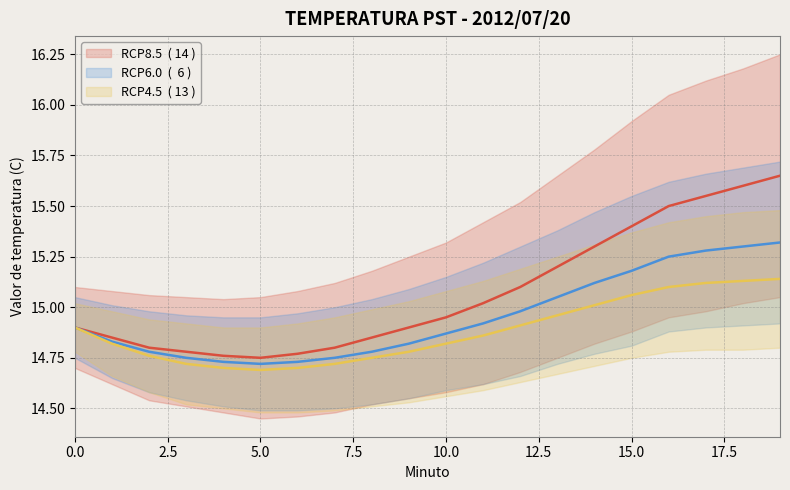

Reading left to right, extract all data points from this chart.

RCP8.5: 14.9	14.8	14.8	14.8	14.8	14.8	14.8	14.8	14.8	14.9	14.9	15.0	15.1	15.2	15.3	15.4	15.5	15.6	15.6	15.7
RCP6.0: 14.9	14.8	14.8	14.8	14.7	14.7	14.7	14.8	14.8	14.8	14.9	14.9	15.0	15.1	15.1	15.2	15.2	15.3	15.3	15.3
RCP4.5: 14.9	14.8	14.8	14.7	14.7	14.7	14.7	14.7	14.8	14.8	14.8	14.9	14.9	15.0	15.0	15.1	15.1	15.1	15.1	15.1